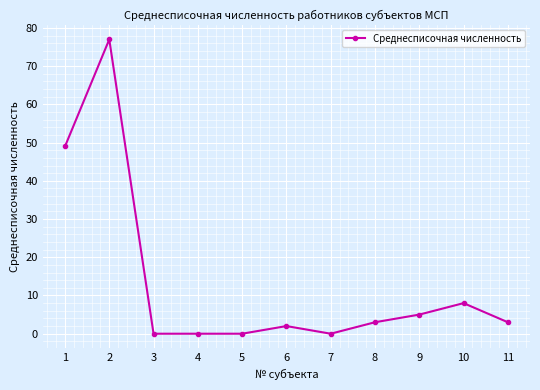

What is the greatest value displayed?

77